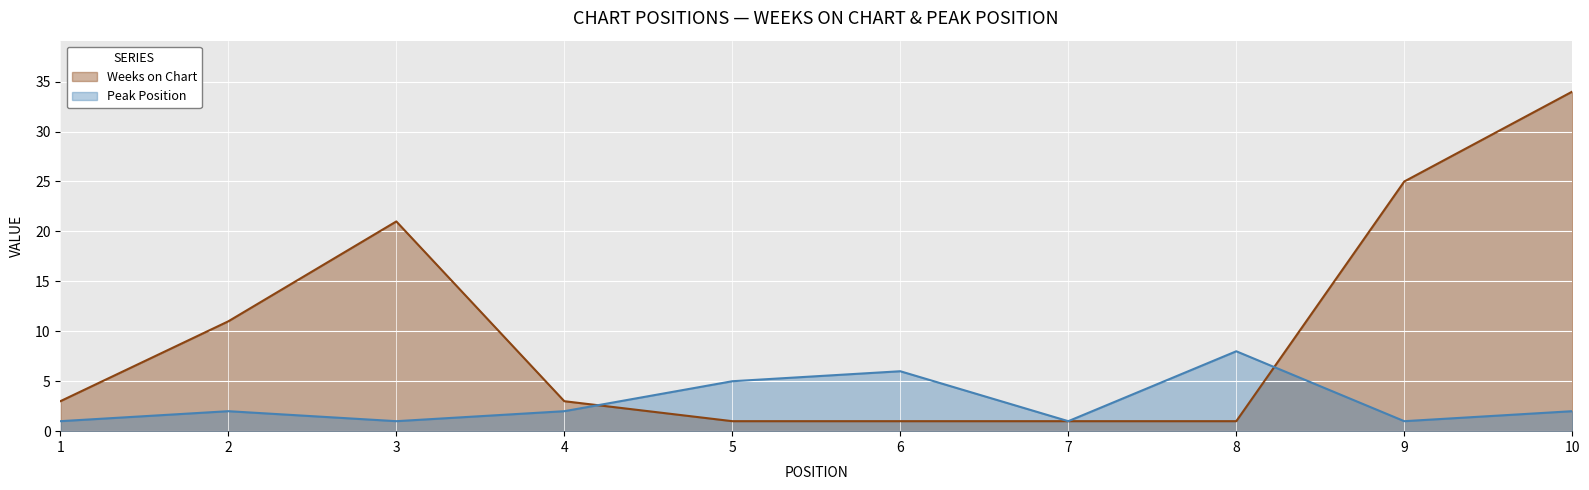

List the labels in order of Peak Position value, largest first.

8, 6, 5, 2, 4, 10, 1, 3, 7, 9